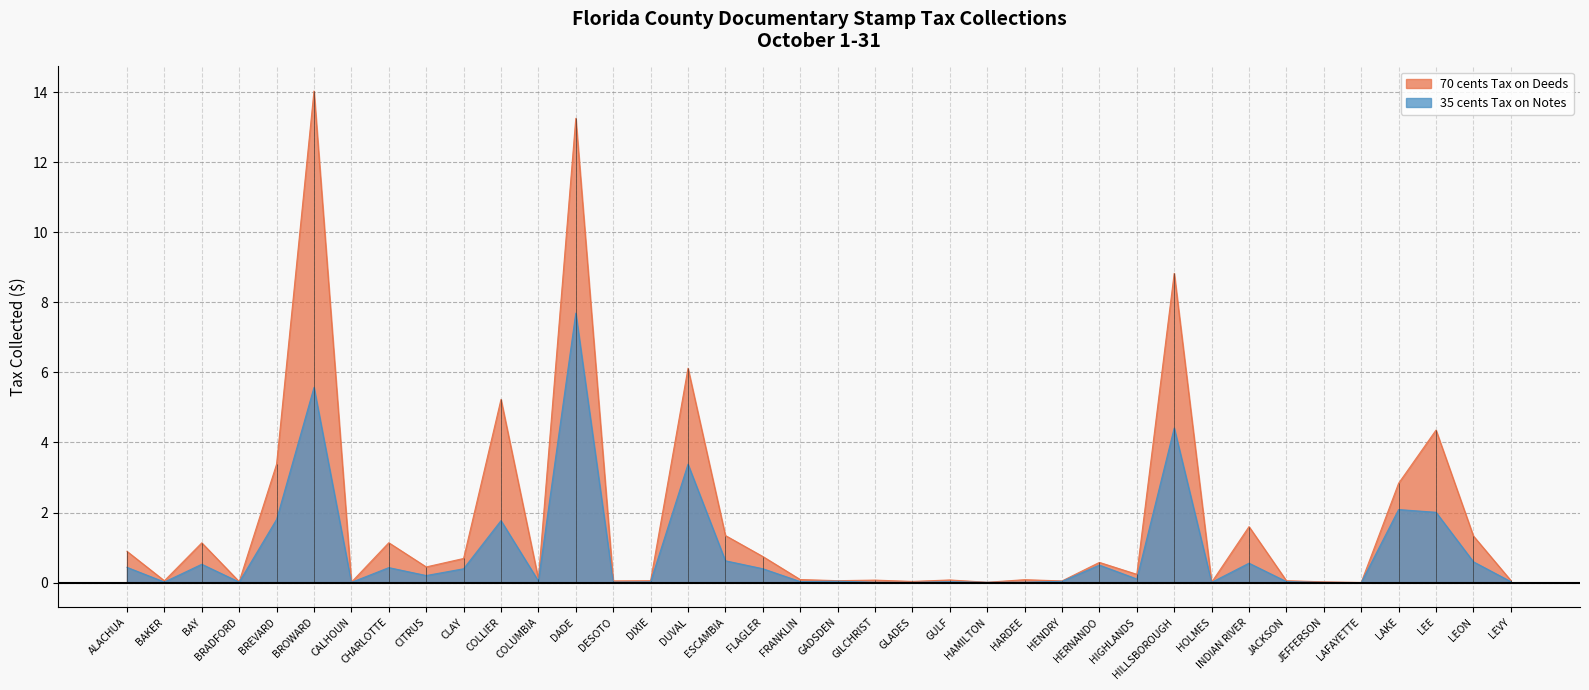

The 35 cents Tax on Notes series shows 0.0 at LAFAYETTE. True or false?

False